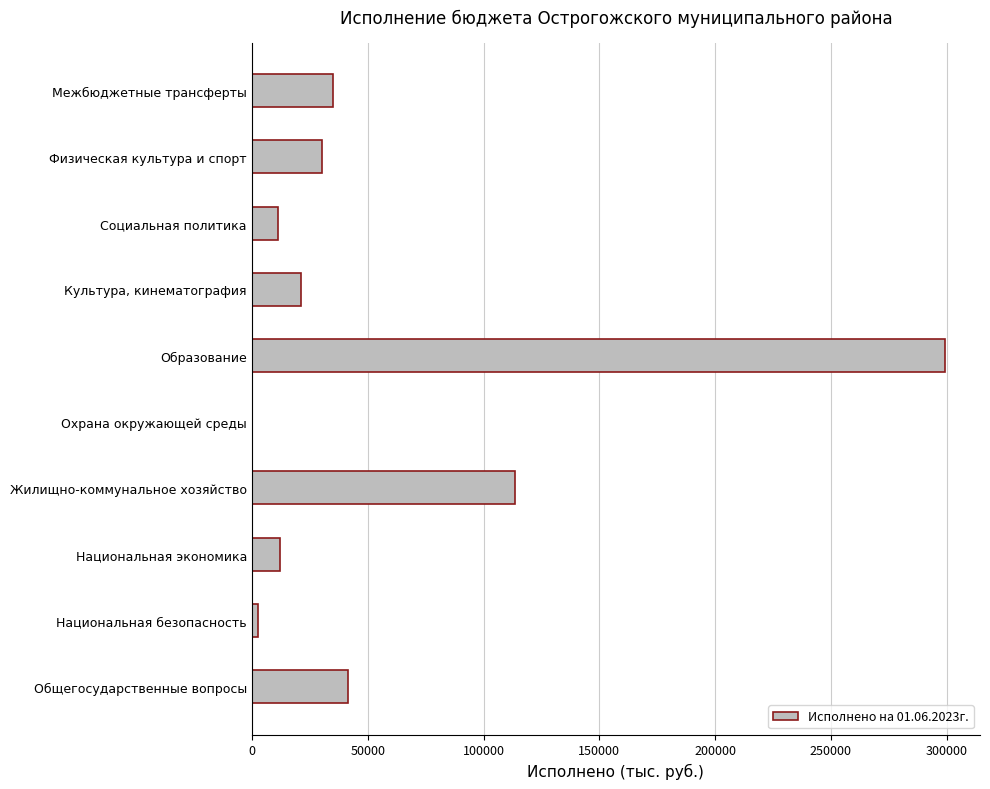

Which category has the highest value across all series?

Образование